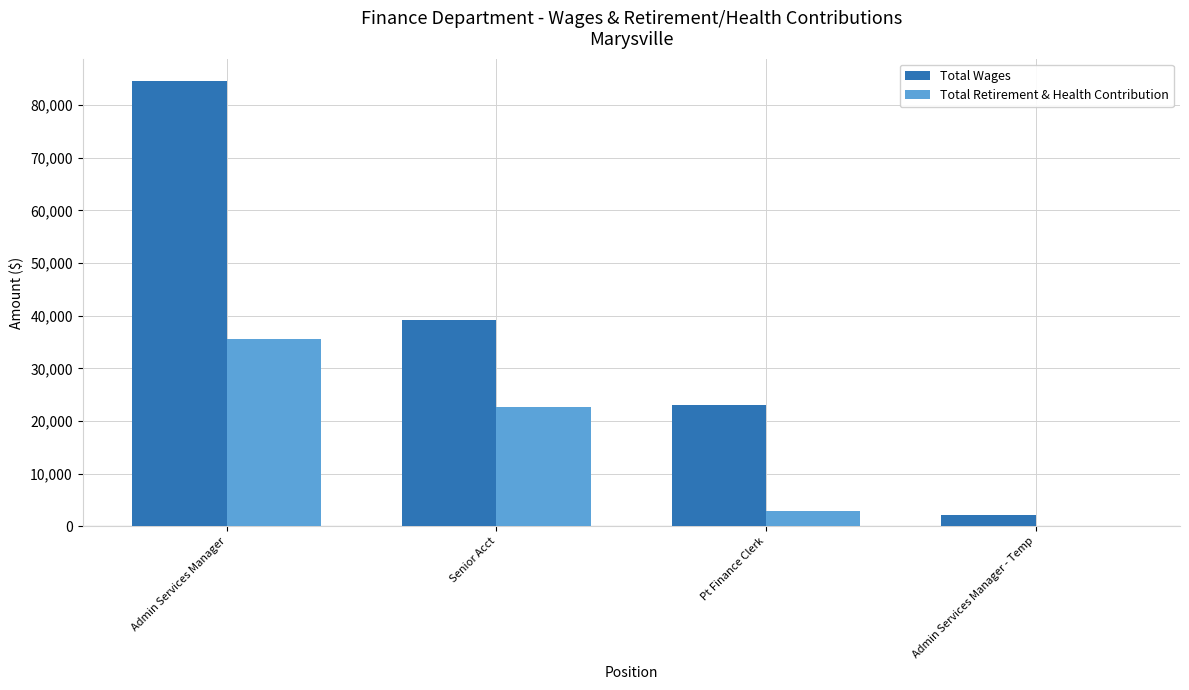

Reading left to right, list all the values displayed in this chart.

Total Wages: Admin Services Manager=84583	Senior Acct=39179	Pt Finance Clerk=22960	Admin Services Manager - Temp=2139
Total Retirement & Health Contribution: Admin Services Manager=35585	Senior Acct=22656	Pt Finance Clerk=2869	Admin Services Manager - Temp=0